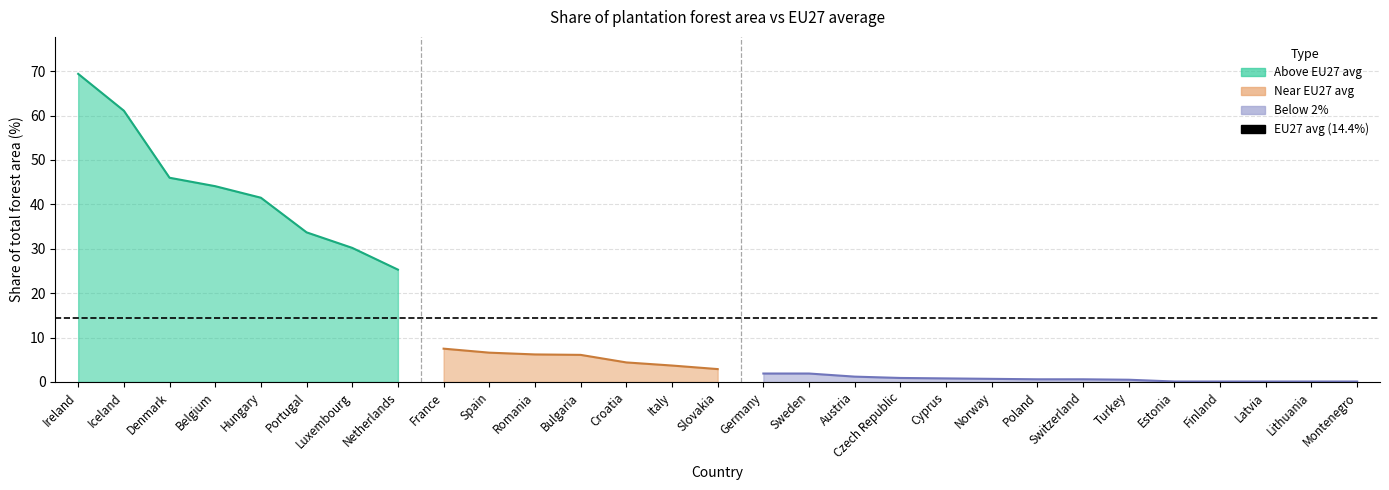

Does the chart display data point markers on the line(s)?

No